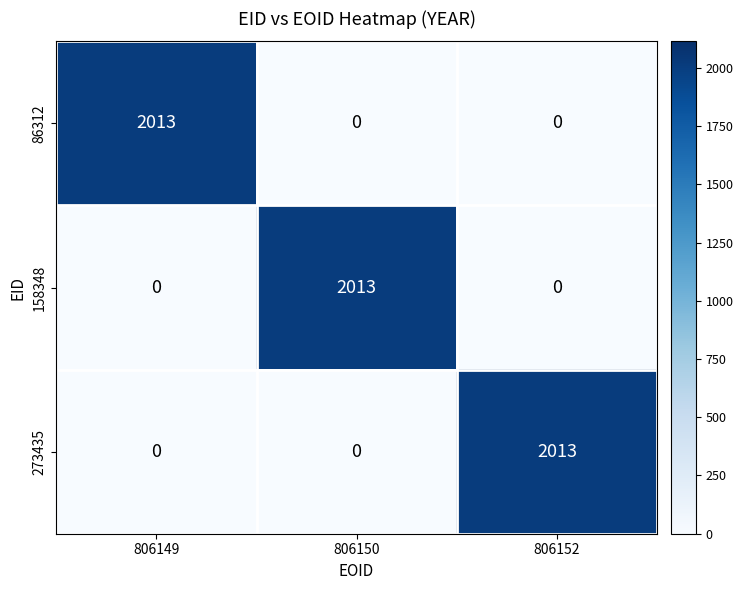

At how many categories does at least one series exceed 842?

3